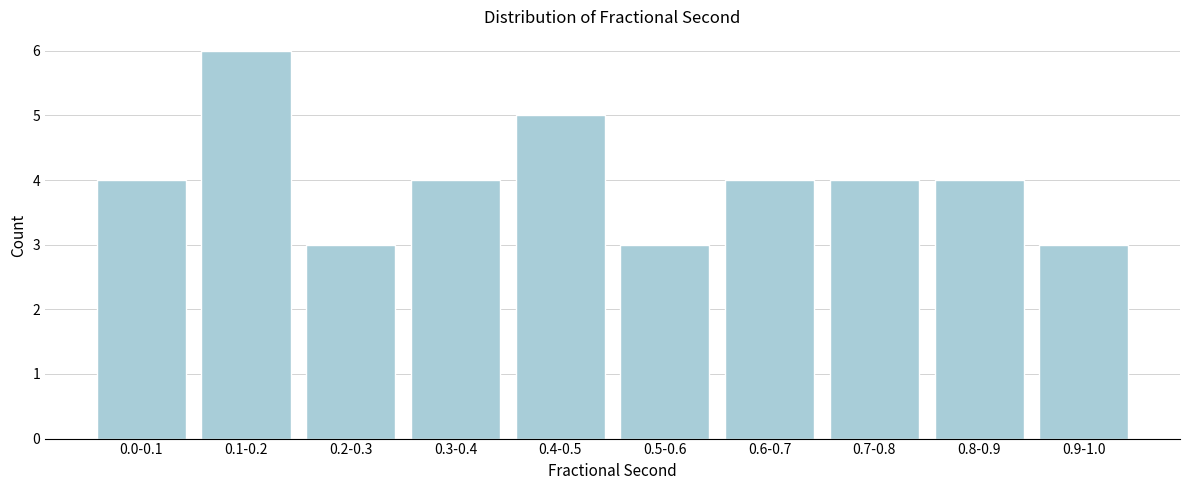

Reading left to right, transcribe all the data shown in this chart.

4	6	3	4	5	3	4	4	4	3